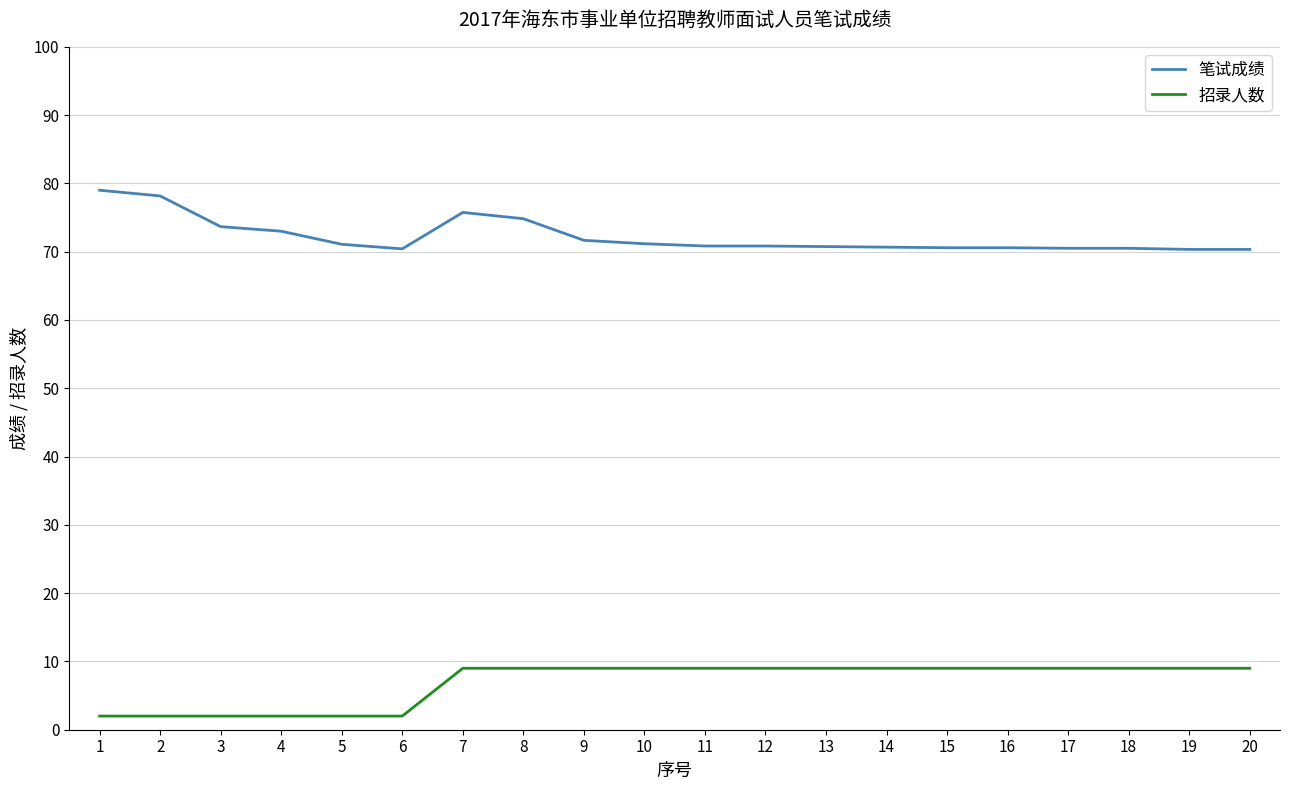

Which series has the largest range (max minus min)?

笔试成绩